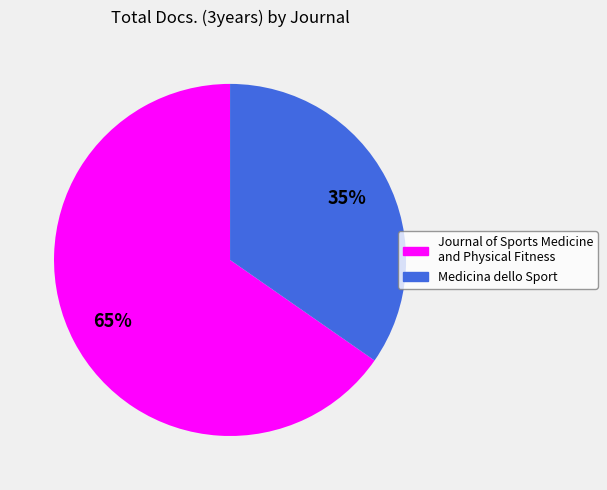

True or false: Journal of Sports Medicine and Physical Fitness accounts for 55% of the total.

False